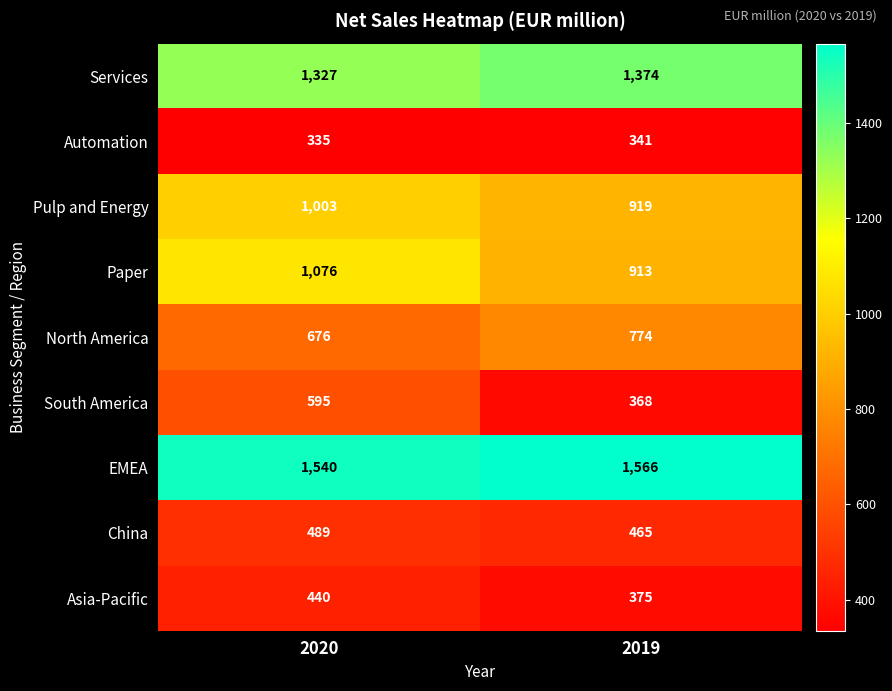

What is the total value across all series at 2019?

7095